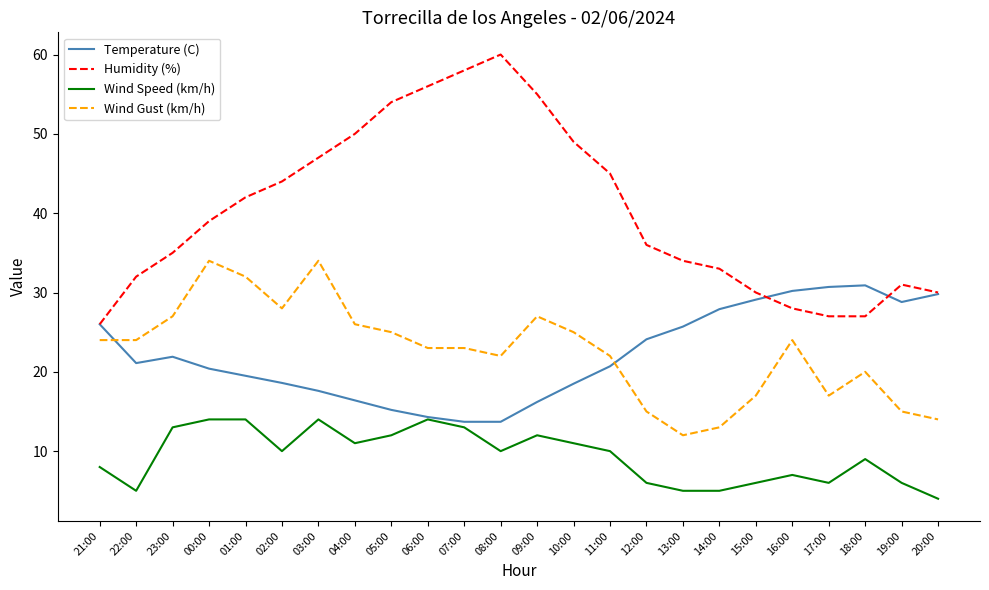

The value of Humidity (%) at 08:00 is 60.0. True or false?

True